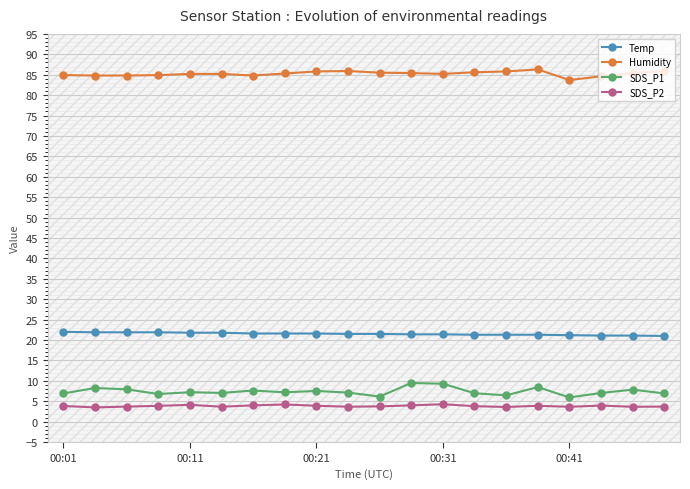

True or false: Temp and SDS_P2 intersect in this chart.

False